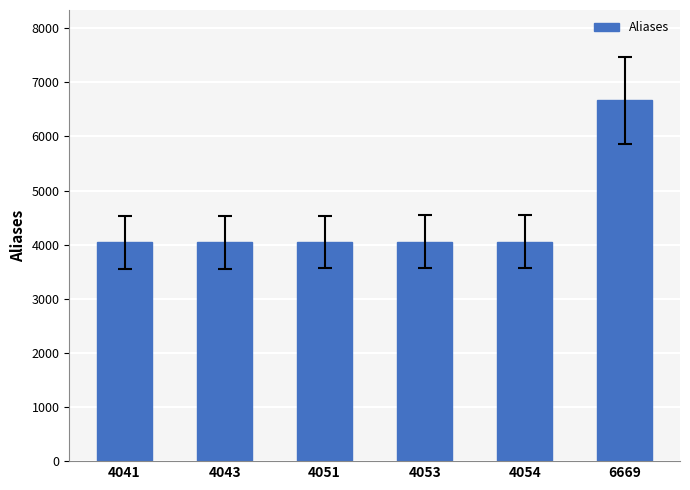

The value at 6669 is 4473. True or false?

False